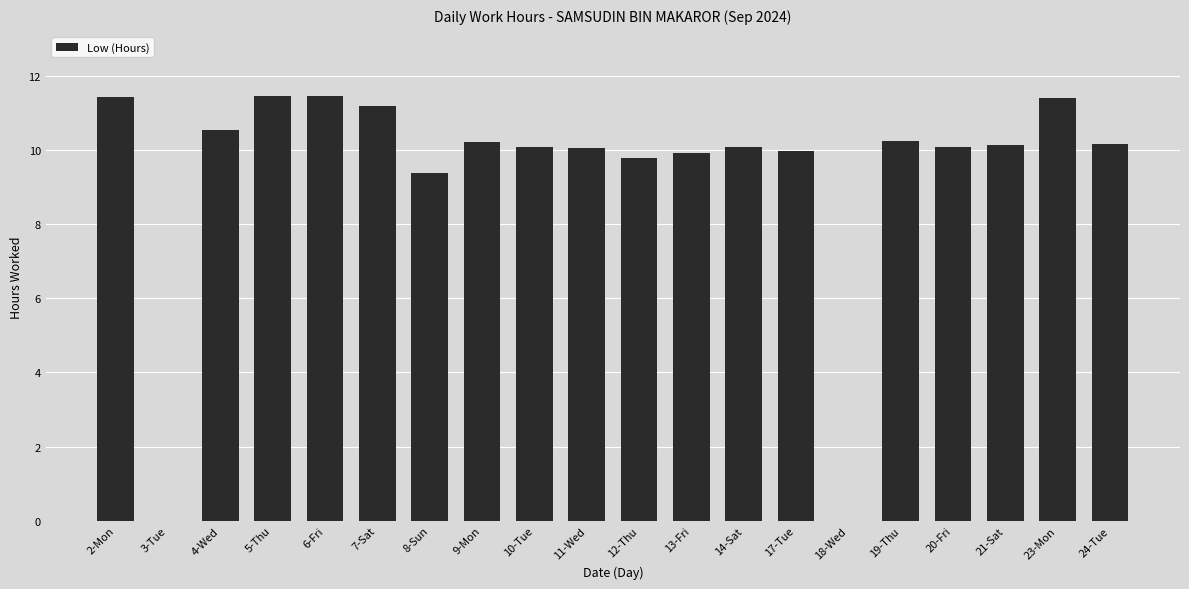

What is the maximum value shown in the chart?

11.5